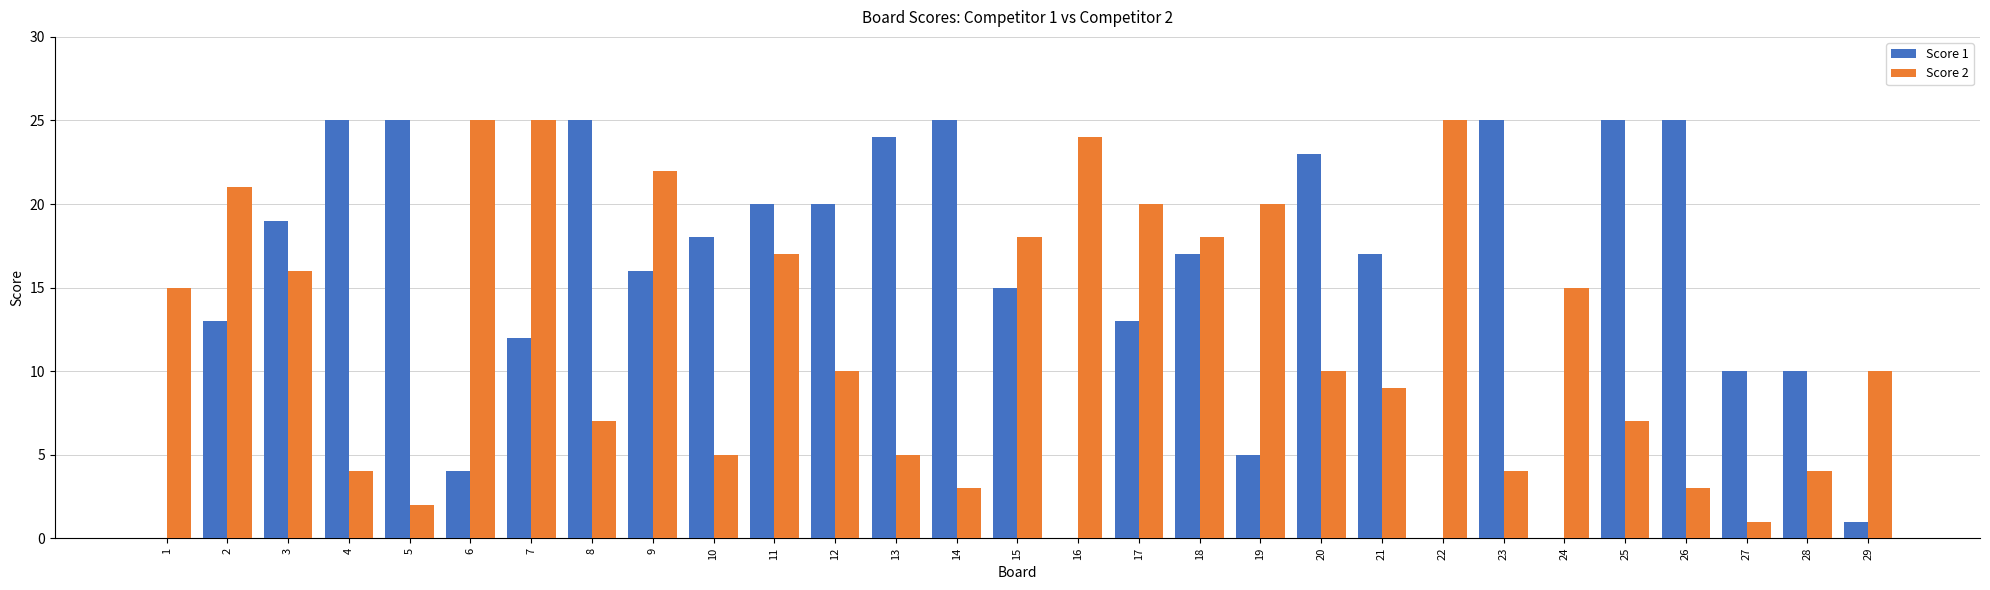

Reading right to left, list all the values displayed in this chart.

Score 1: 29=1	28=10	27=10	26=25	25=25	24=0	23=25	22=0	21=17	20=23	19=5	18=17	17=13	16=0	15=15	14=25	13=24	12=20	11=20	10=18	9=16	8=25	7=12	6=4	5=25	4=25	3=19	2=13	1=0
Score 2: 29=10	28=4	27=1	26=3	25=7	24=15	23=4	22=25	21=9	20=10	19=20	18=18	17=20	16=24	15=18	14=3	13=5	12=10	11=17	10=5	9=22	8=7	7=25	6=25	5=2	4=4	3=16	2=21	1=15